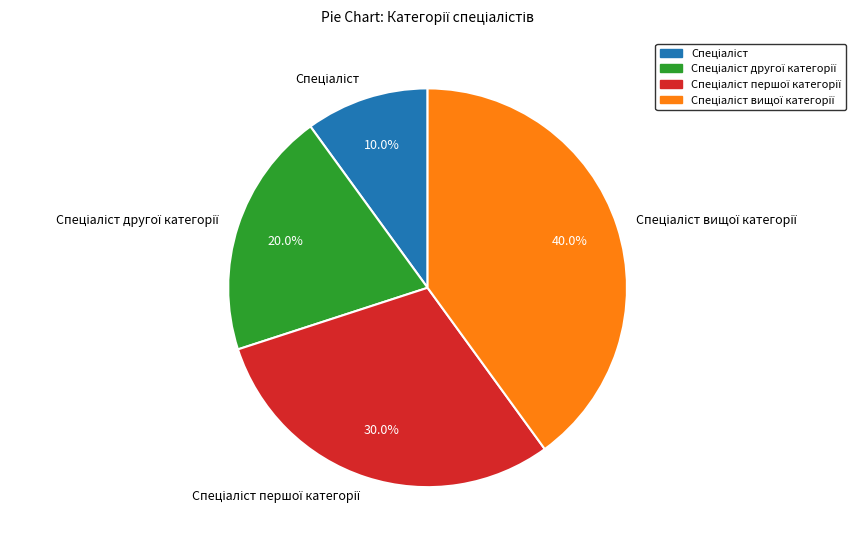

Is there any slice that represents more than half of the pie?

No